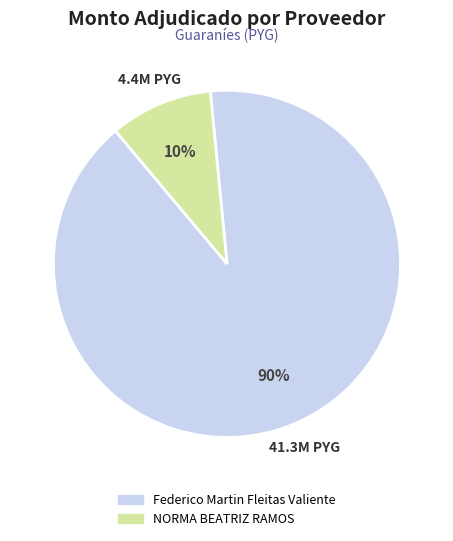

Is the sum of NORMA BEATRIZ RAMOS and Federico Martin Fleitas Valiente greater than half?

Yes